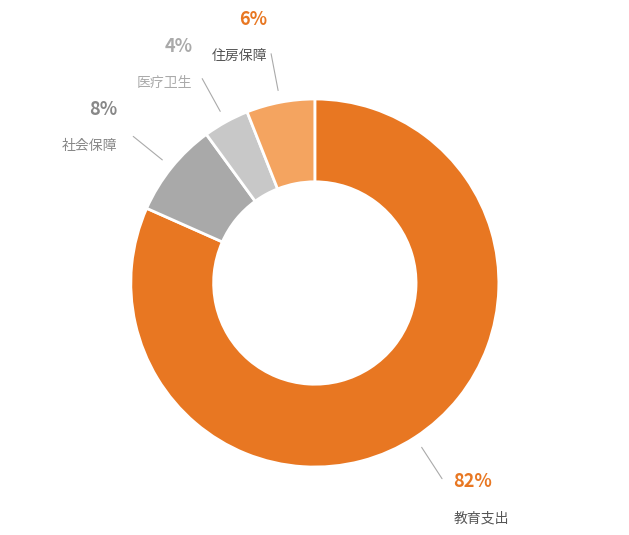

Is there a majority slice in this chart?

Yes